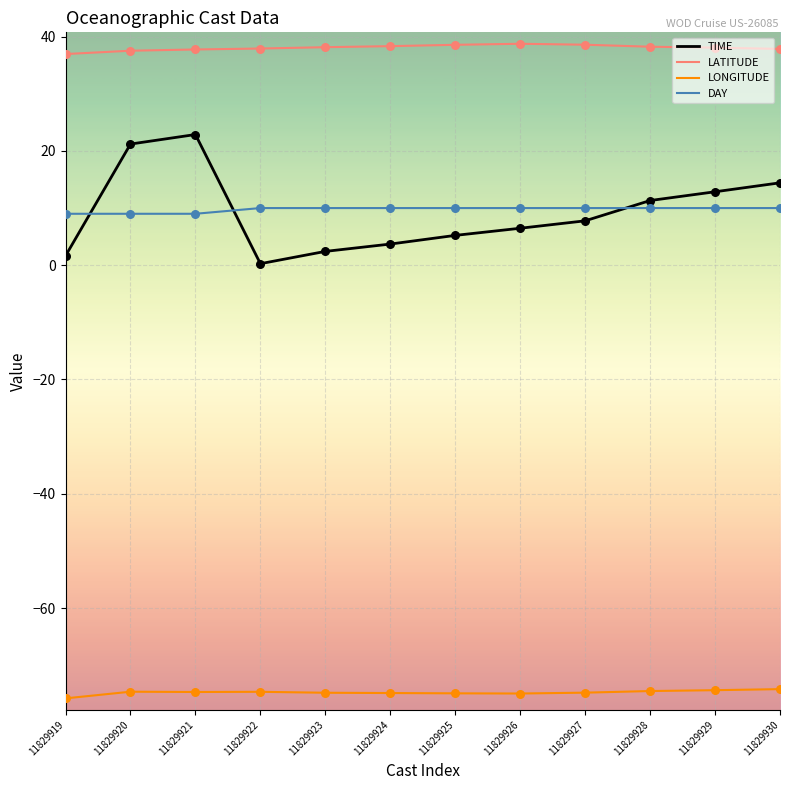

Which series changed the most between 11829921 and 11829924?

TIME